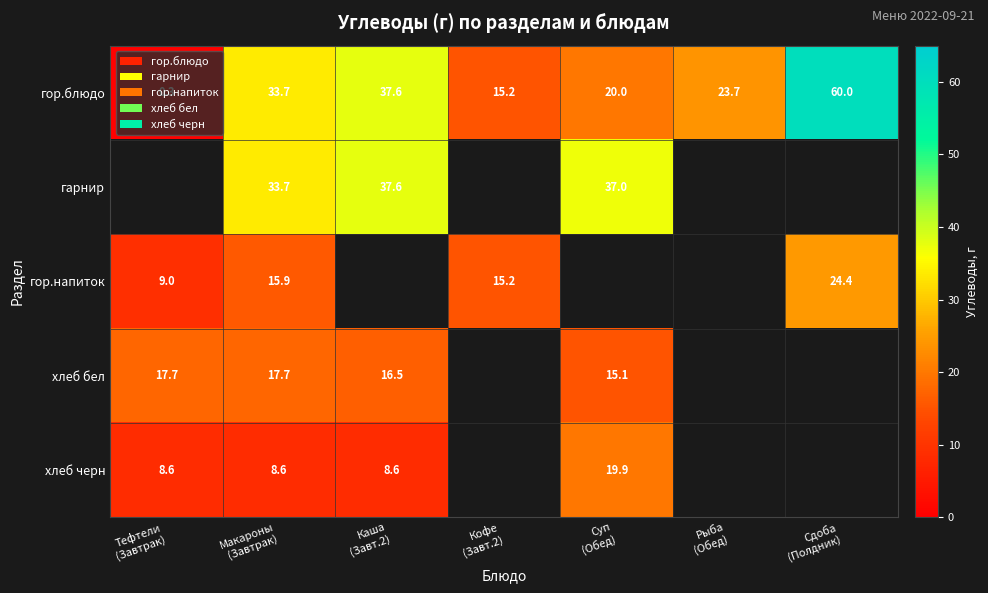

At how many categories does at least one series exceed 33?

4